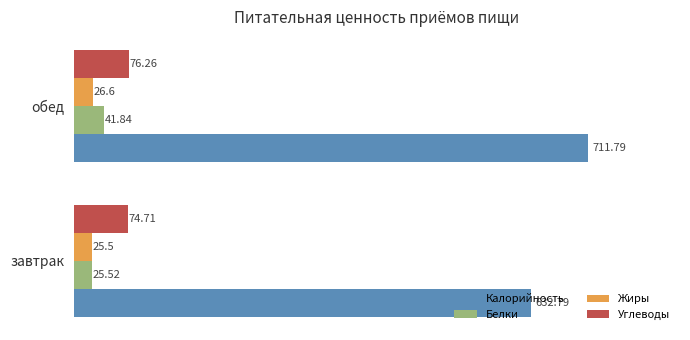

How many values in the Углеводы series exceed 76?

1